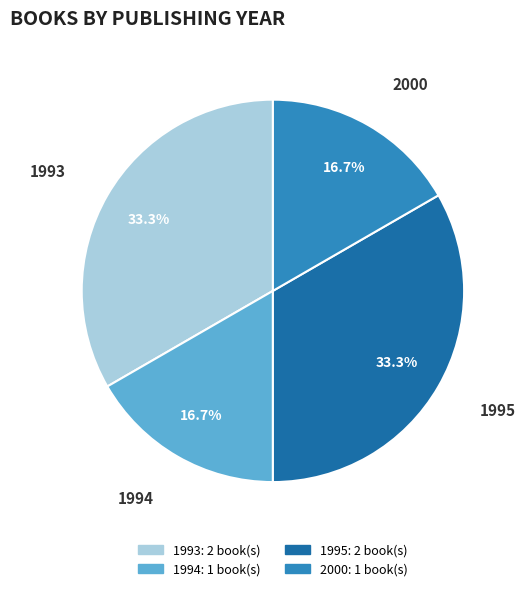

Is there a majority slice in this chart?

No